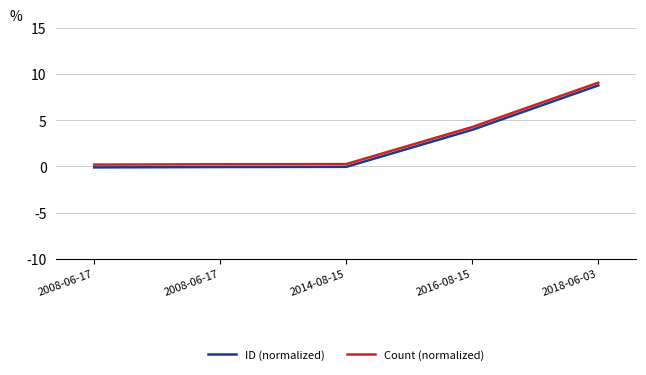

How many lines are shown in the chart?

2